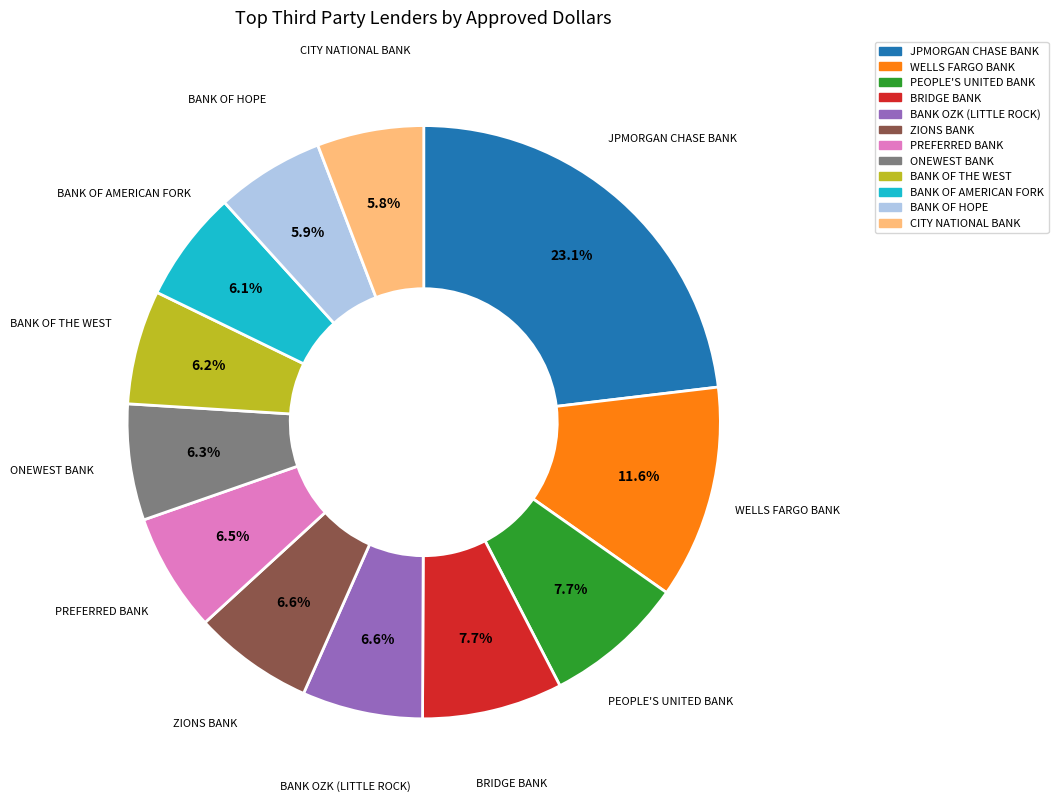

To the nearest percent, what percentage of the pie is PEOPLE'S UNITED BANK?

8%